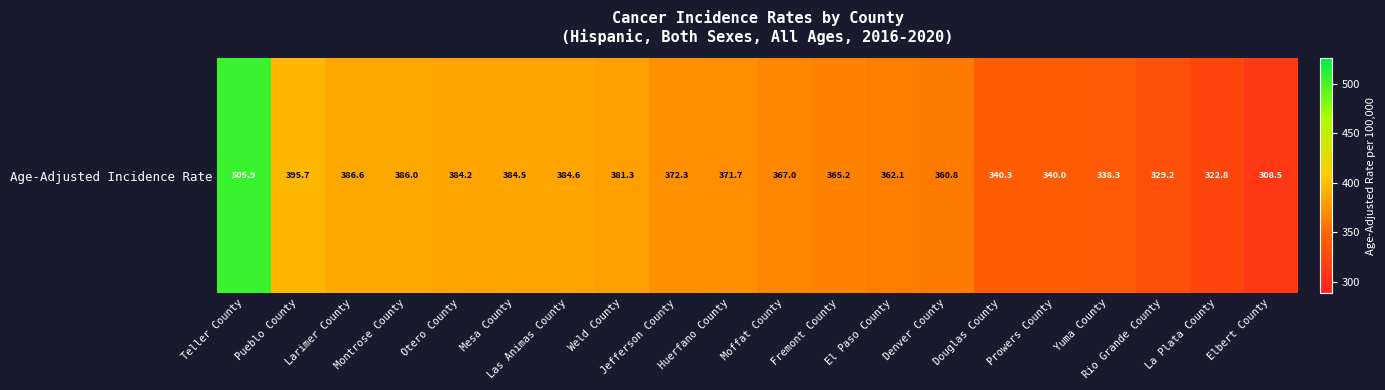

Approximately how many times larger is the value at Teller County compared to Huerfano County?

1.4